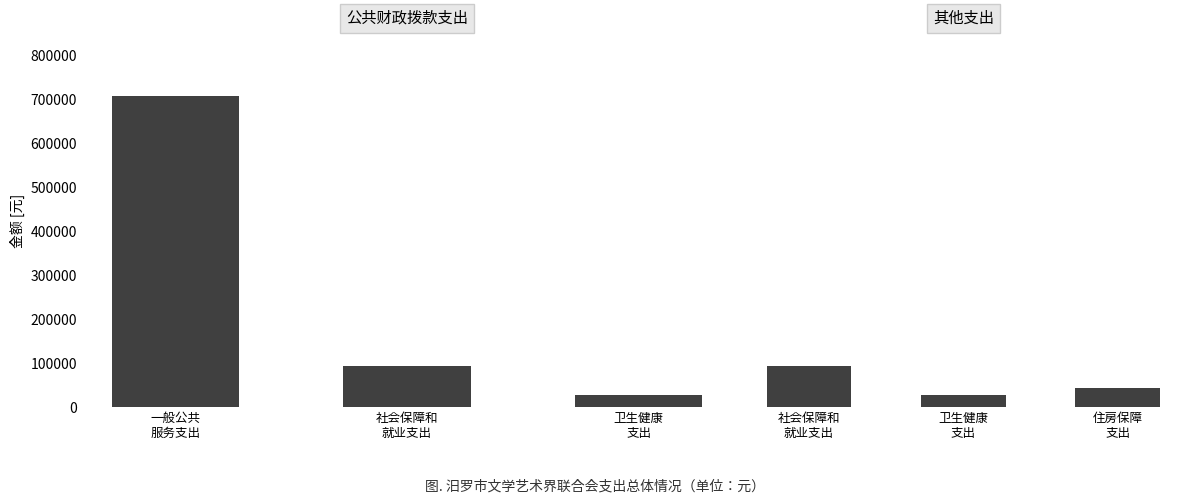

Where is 一般公共服务支出 nearest to the value 367251?

社会保障和
就业支出